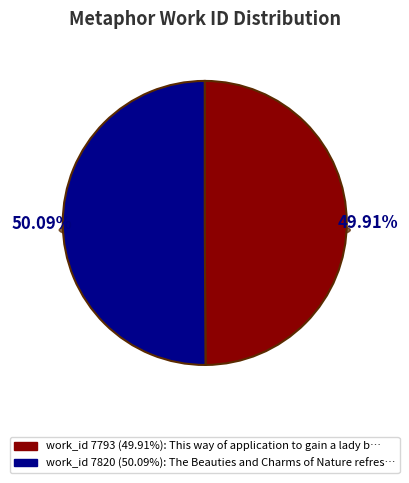

Does any single category account for the majority?

Yes